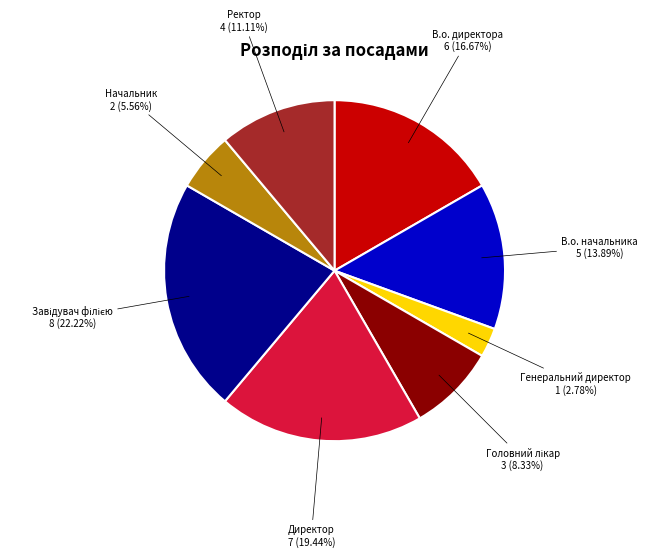

Does any single category account for the majority?

No